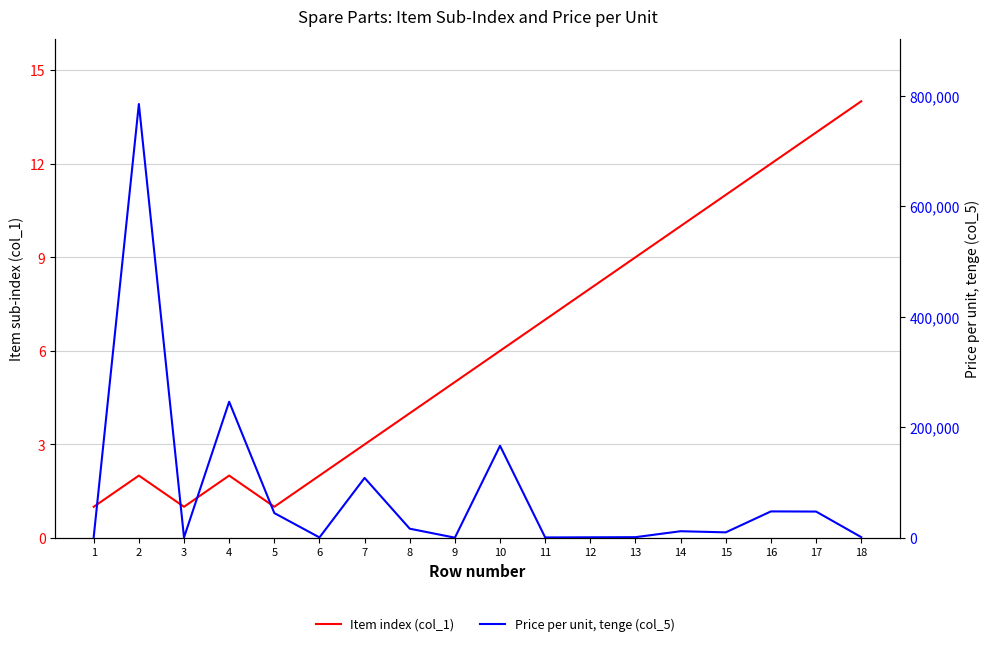

Rank the series by their average value, from highest to lowest.

Price per unit, tenge (col_5), Item index (col_1)